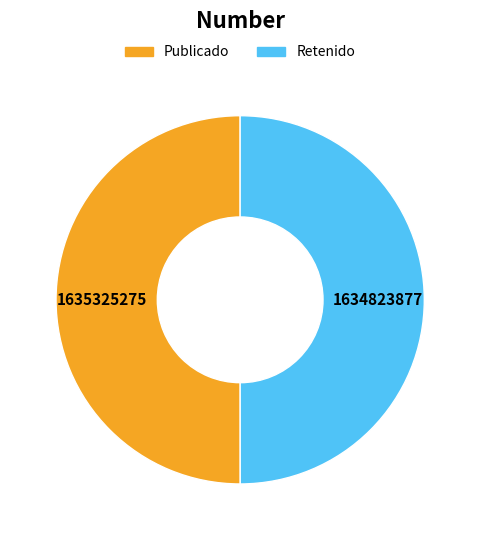

Count the number of slices in the pie.

2